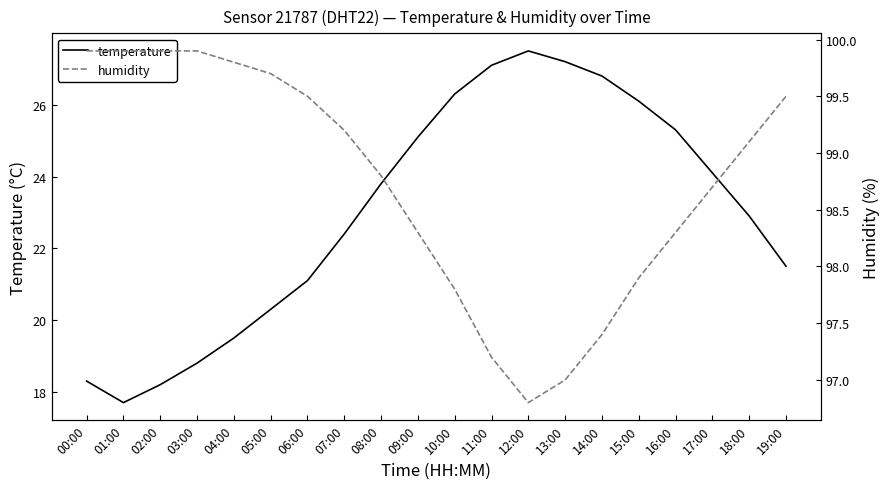

The temperature series shows 32.0 at 02:00. True or false?

False